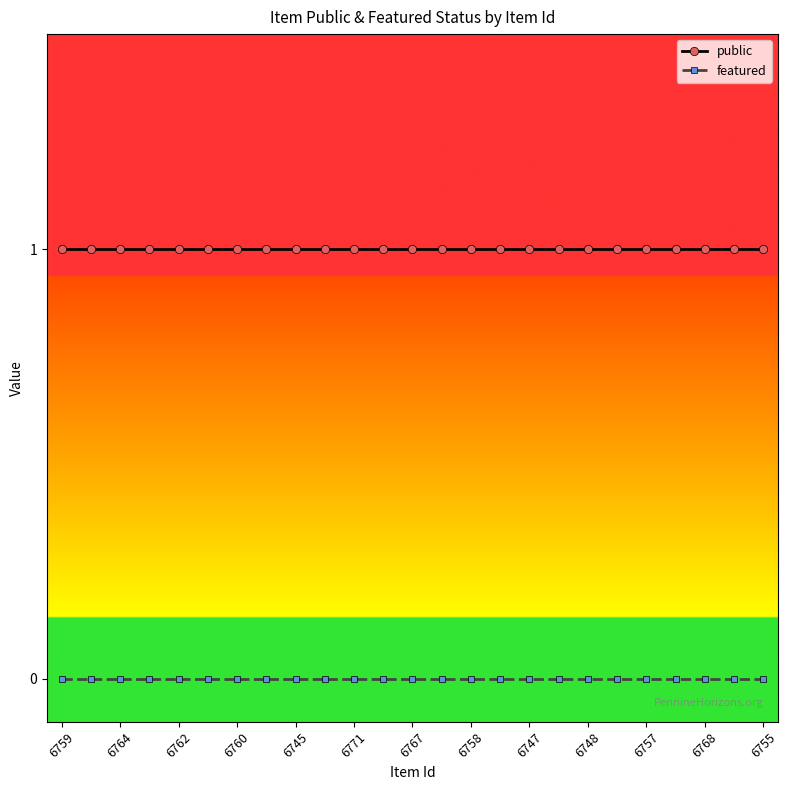

Which series has the largest total across all categories?

public